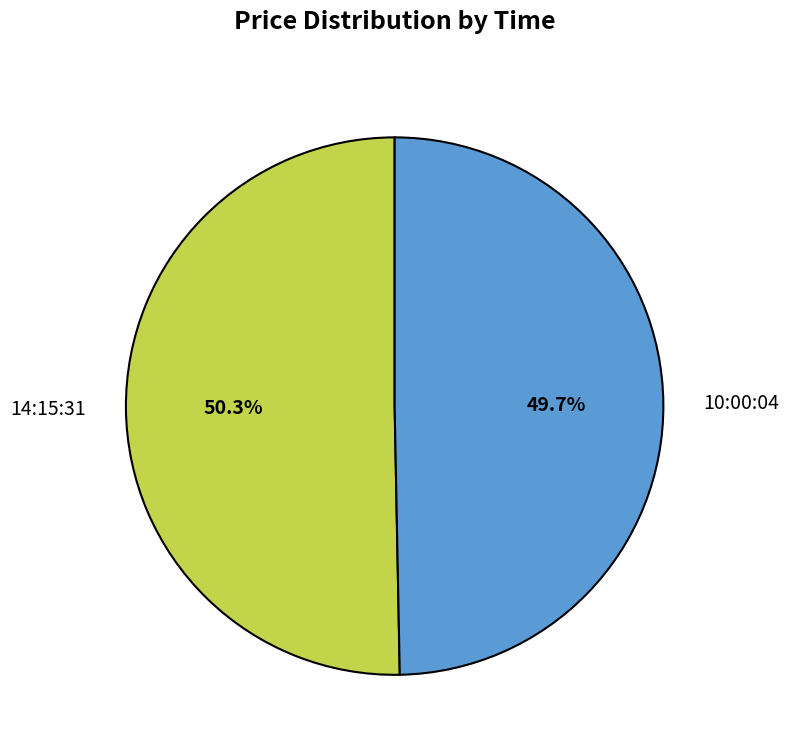

Is there any slice that represents more than half of the pie?

Yes